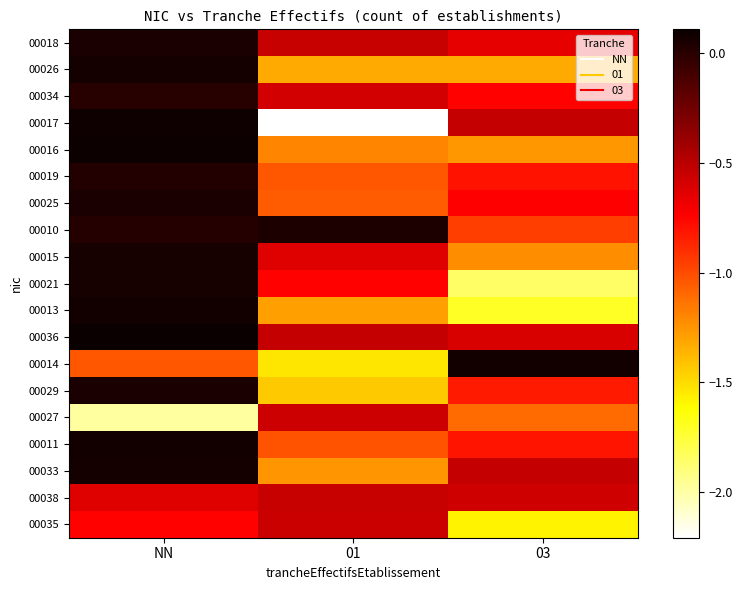

How many series are shown in this chart?

19